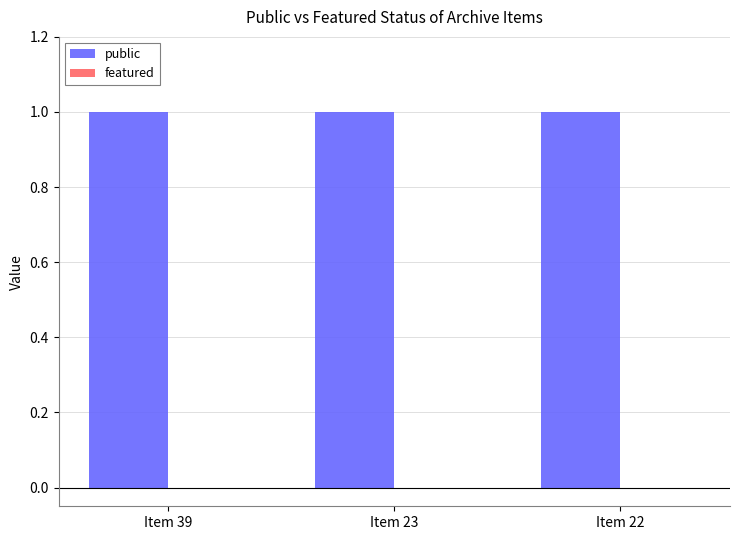

How many bars are there in total?

6